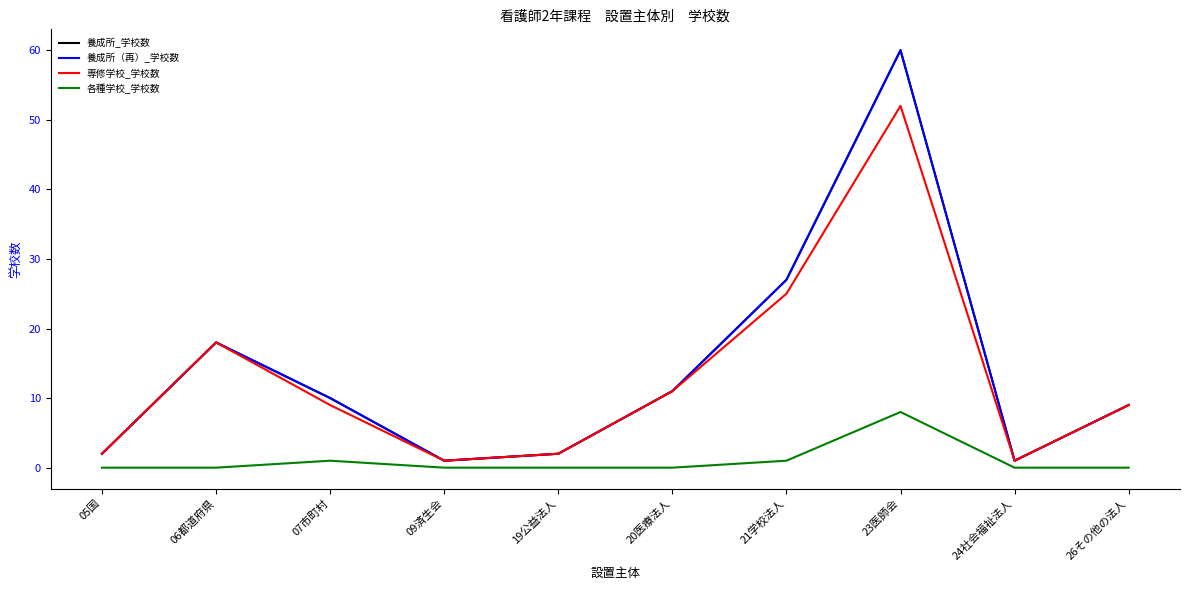

Does the chart have visible grid lines?

No